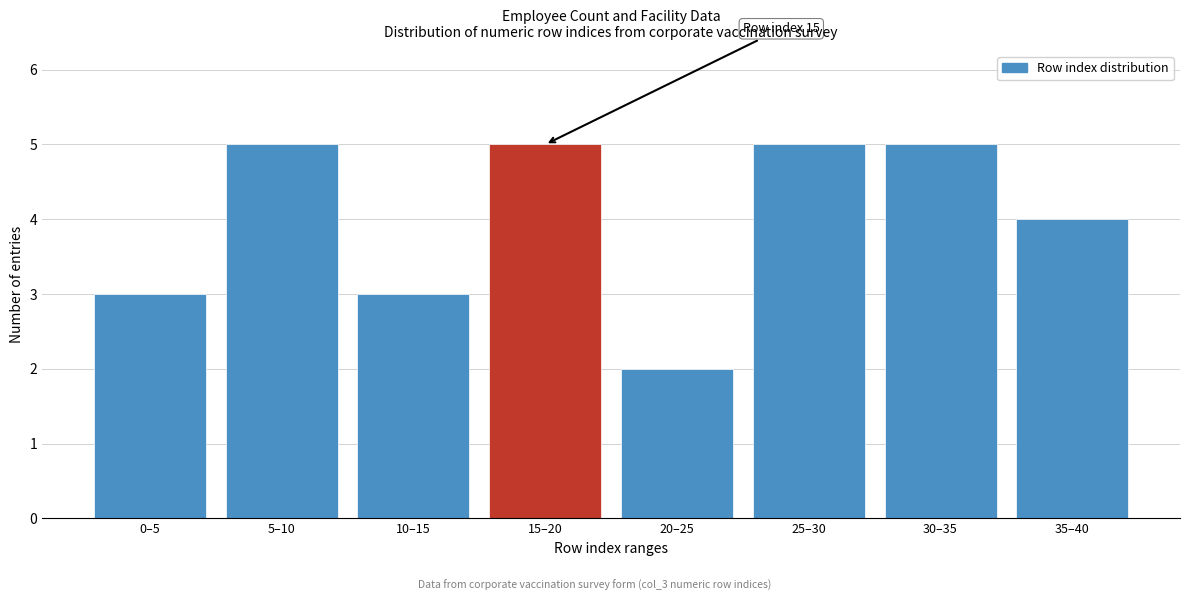

Reading right to left, what are all the values shown in this chart?

35–40=4	30–35=5	25–30=5	20–25=2	15–20=5	10–15=3	5–10=5	0–5=3